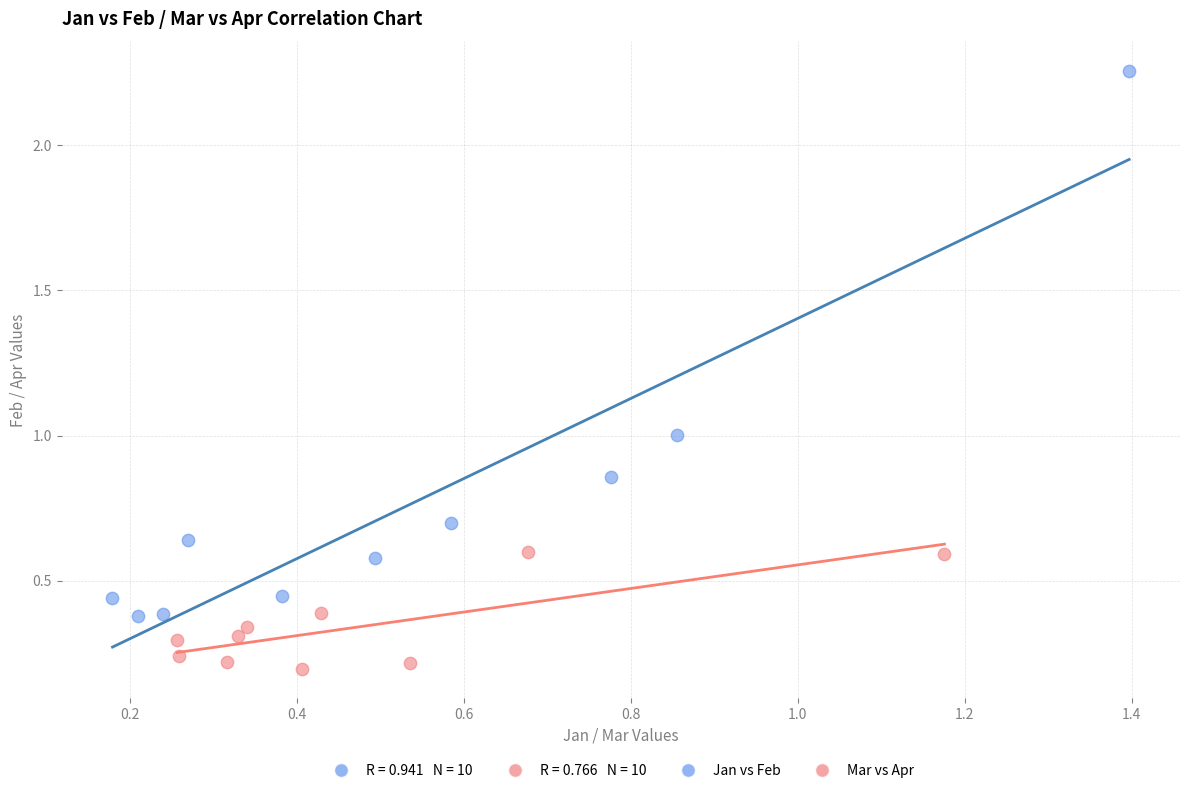

Which series reaches the maximum Y coordinate?

Jan vs Feb